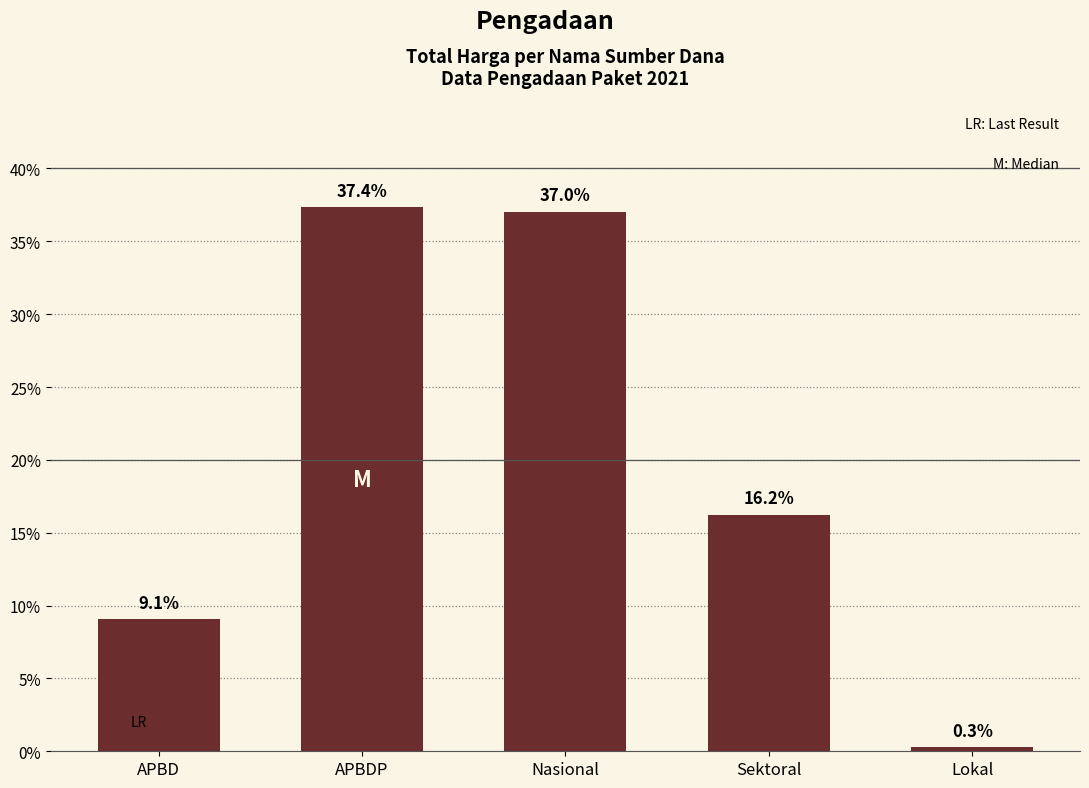

What is the average value?

20.0